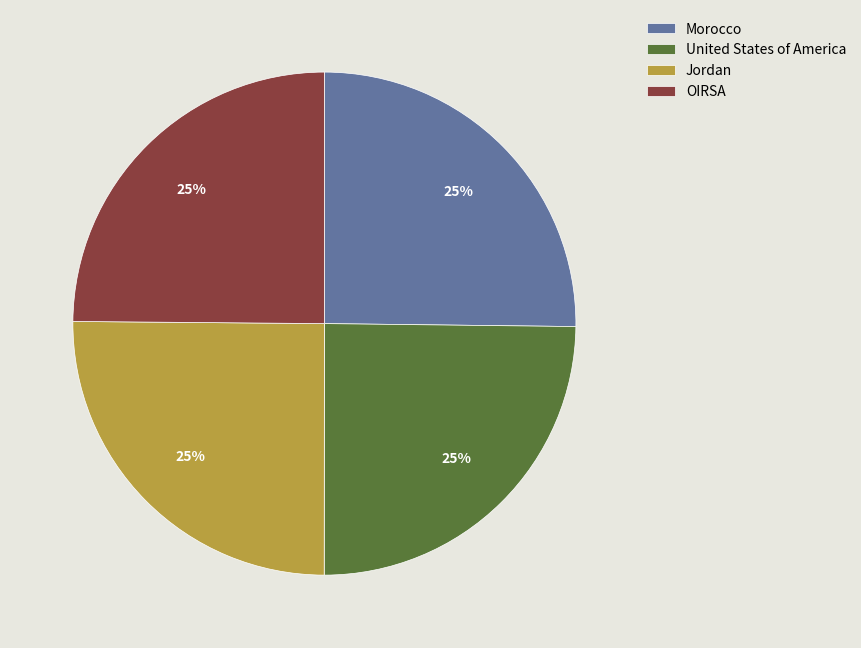

To the nearest percent, what is the average slice percentage?

25%